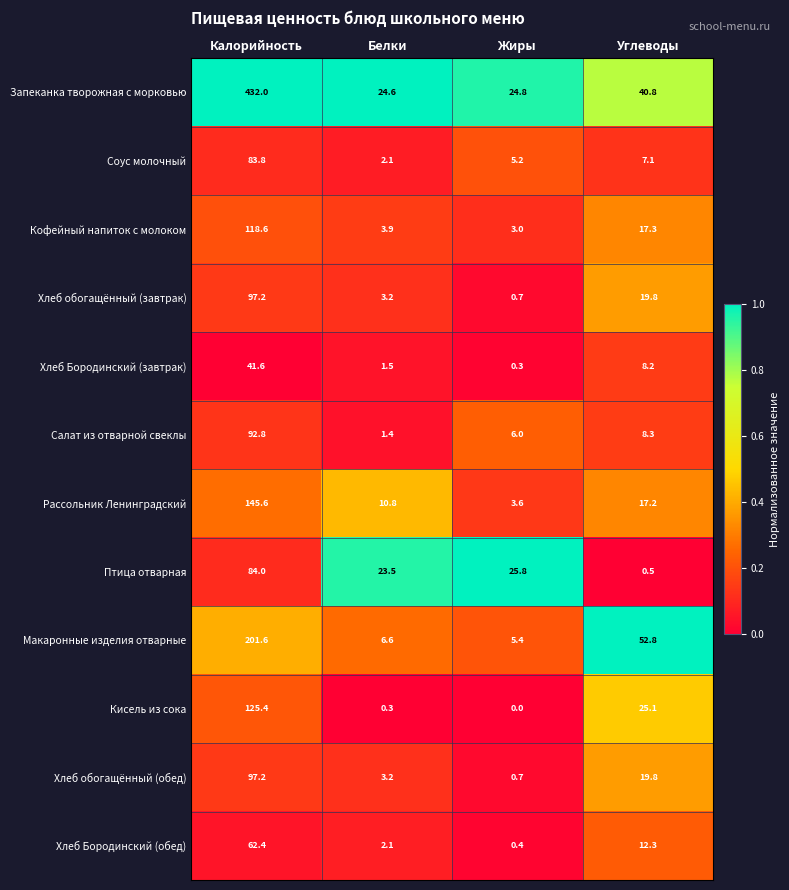

List the labels in order of Соус молочный value, smallest first.

Белки, Жиры, Углеводы, Калорийность